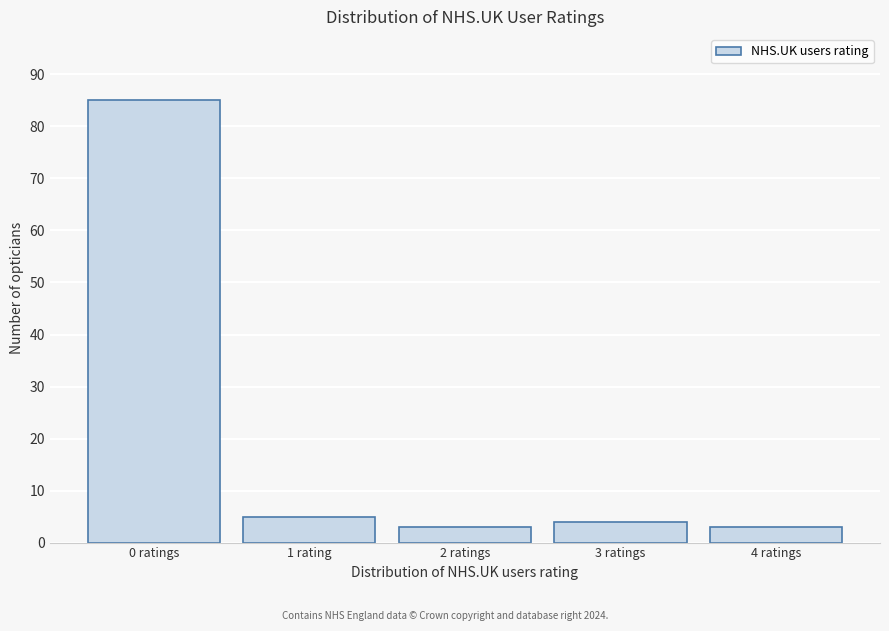

Reading left to right, what are all the values shown in this chart?

85	5	3	4	3